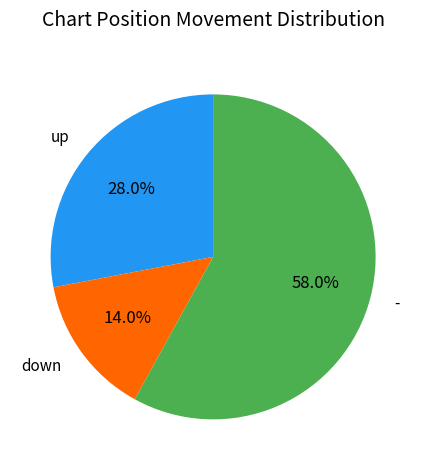

Is there a majority slice in this chart?

Yes